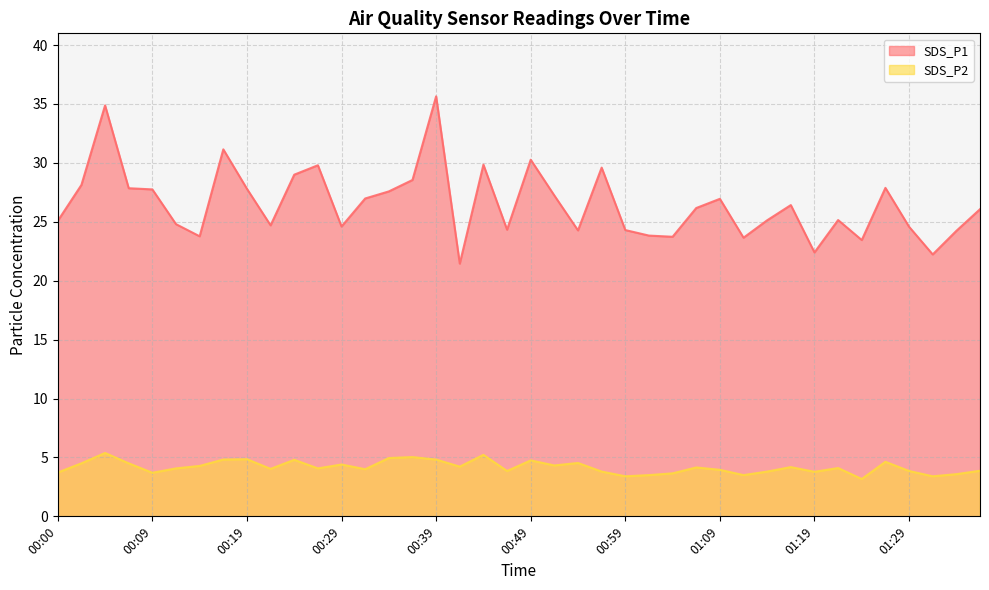

True or false: SDS_P2 has a value of 5.0 at 01:02.

False